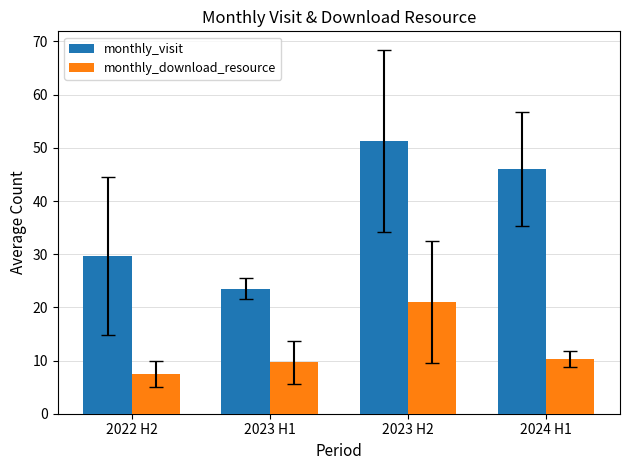

What is the average value of the monthly_download_resource series?

12.1